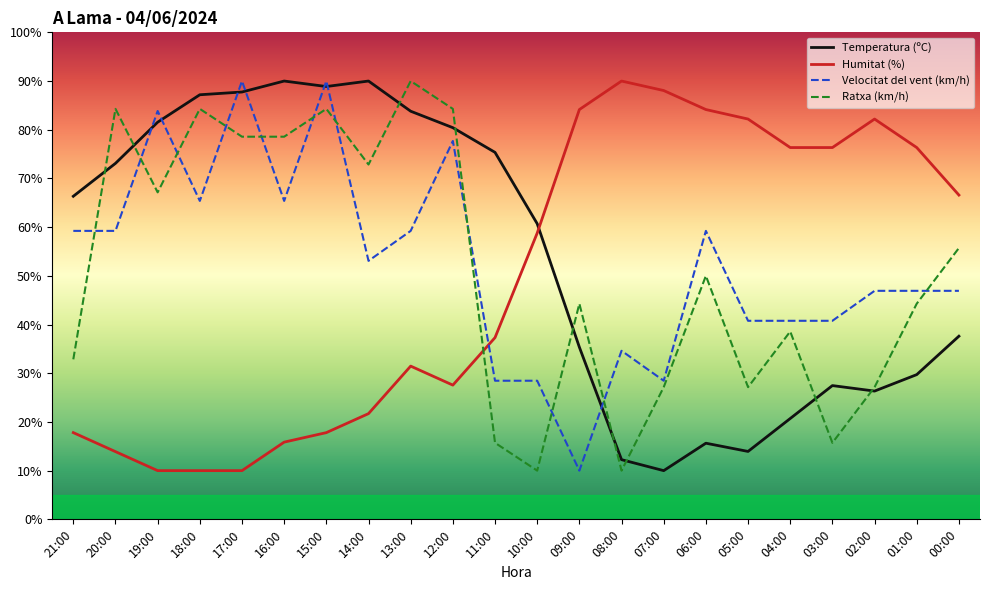

What is the total value across all series at 08:00?

146.9